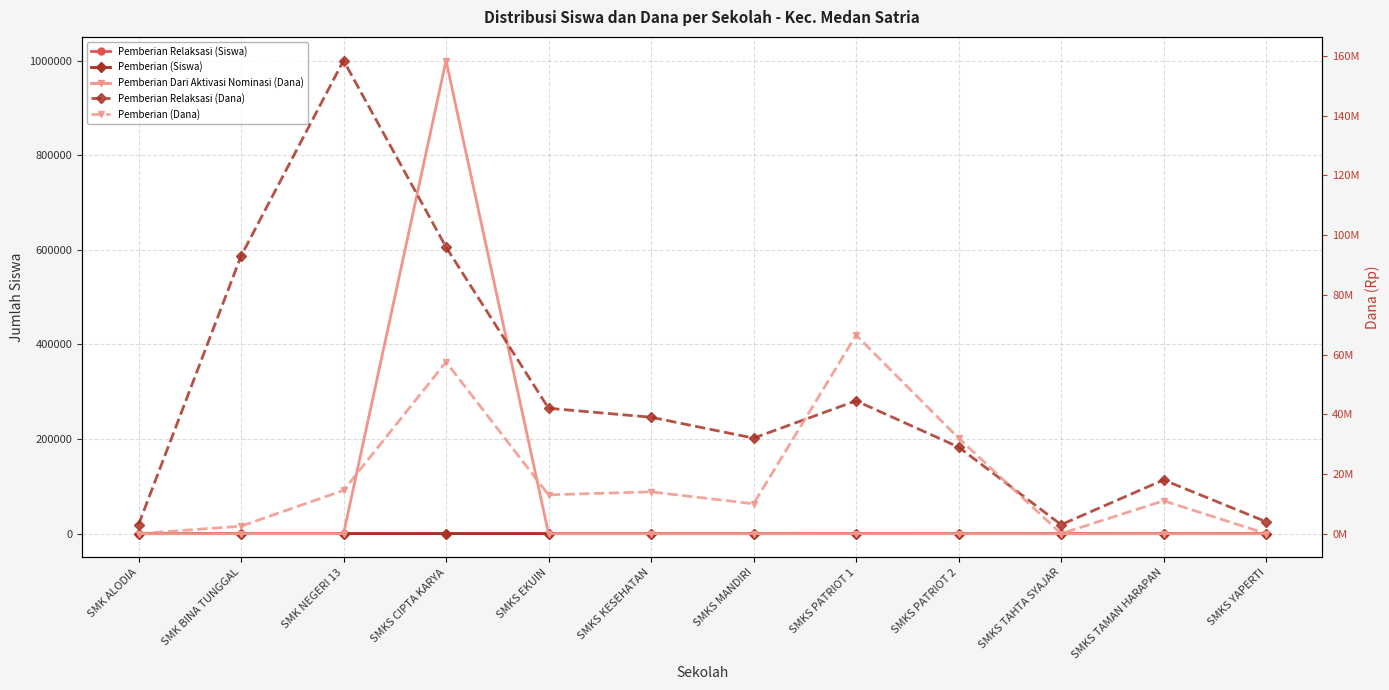

Reading left to right, what are all the values shown in this chart?

Pemberian Relaksasi (Siswa): SMK ALODIA=3	SMK BINA TUNGGAL=93	SMK NEGERI 13=209	SMKS CIPTA KARYA=96	SMKS EKUIN=42	SMKS KESEHATAN=39	SMKS MANDIRI=32	SMKS PATRIOT 1=45	SMKS PATRIOT 2=29	SMKS TAHTA SYAJAR=3	SMKS TAMAN HARAPAN=18	SMKS YAPERTI=4
Pemberian (Siswa): SMK ALODIA=0	SMK BINA TUNGGAL=3	SMK NEGERI 13=16	SMKS CIPTA KARYA=71	SMKS EKUIN=13	SMKS KESEHATAN=14	SMKS MANDIRI=10	SMKS PATRIOT 1=79	SMKS PATRIOT 2=41	SMKS TAHTA SYAJAR=0	SMKS TAMAN HARAPAN=13	SMKS YAPERTI=0
Pemberian Dari Aktivasi Nominasi (Dana): SMK ALODIA=0	SMK BINA TUNGGAL=0	SMK NEGERI 13=0	SMKS CIPTA KARYA=1000000	SMKS EKUIN=0	SMKS KESEHATAN=0	SMKS MANDIRI=0	SMKS PATRIOT 1=0	SMKS PATRIOT 2=0	SMKS TAHTA SYAJAR=0	SMKS TAMAN HARAPAN=0	SMKS YAPERTI=0
Pemberian Relaksasi (Dana): SMK ALODIA=3000000	SMK BINA TUNGGAL=93000000	SMK NEGERI 13=158500000	SMKS CIPTA KARYA=96000000	SMKS EKUIN=42000000	SMKS KESEHATAN=39000000	SMKS MANDIRI=32000000	SMKS PATRIOT 1=44500000	SMKS PATRIOT 2=29000000	SMKS TAHTA SYAJAR=3000000	SMKS TAMAN HARAPAN=18000000	SMKS YAPERTI=4000000
Pemberian (Dana): SMK ALODIA=0	SMK BINA TUNGGAL=2500000	SMK NEGERI 13=14500000	SMKS CIPTA KARYA=57500000	SMKS EKUIN=13000000	SMKS KESEHATAN=14000000	SMKS MANDIRI=10000000	SMKS PATRIOT 1=66500000	SMKS PATRIOT 2=32000000	SMKS TAHTA SYAJAR=0	SMKS TAMAN HARAPAN=11000000	SMKS YAPERTI=0